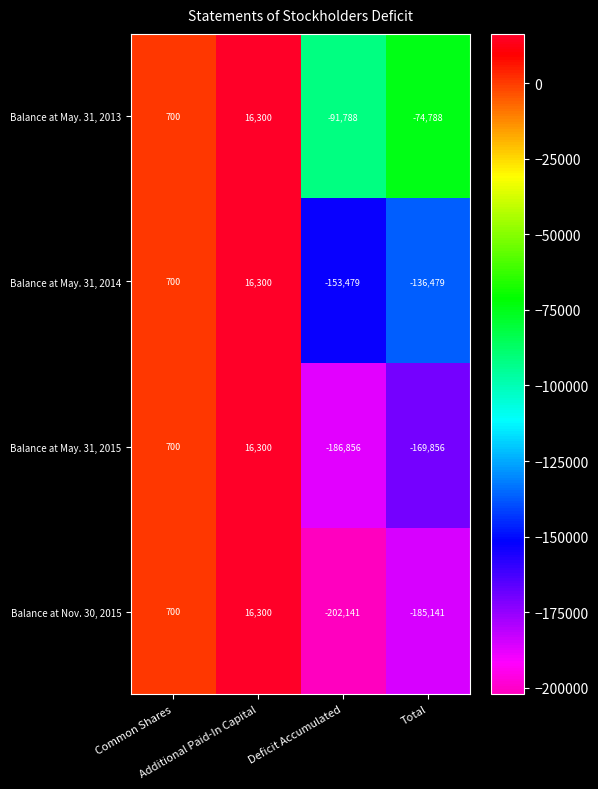

Which series has the widest spread of values?

Balance at Nov. 30, 2015